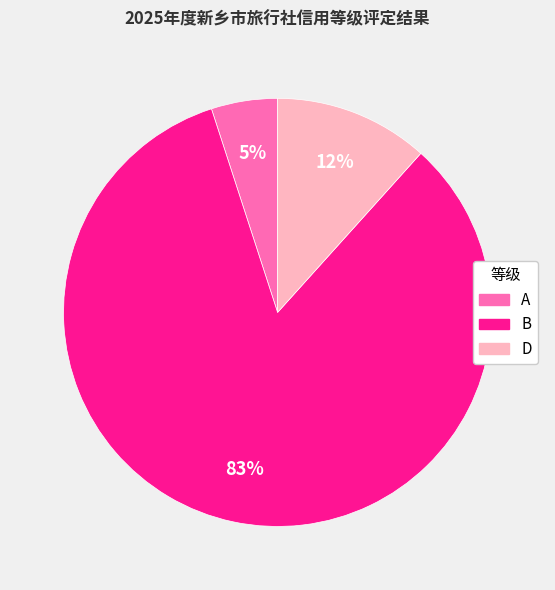

The A slice represents 12% of the pie. True or false?

False